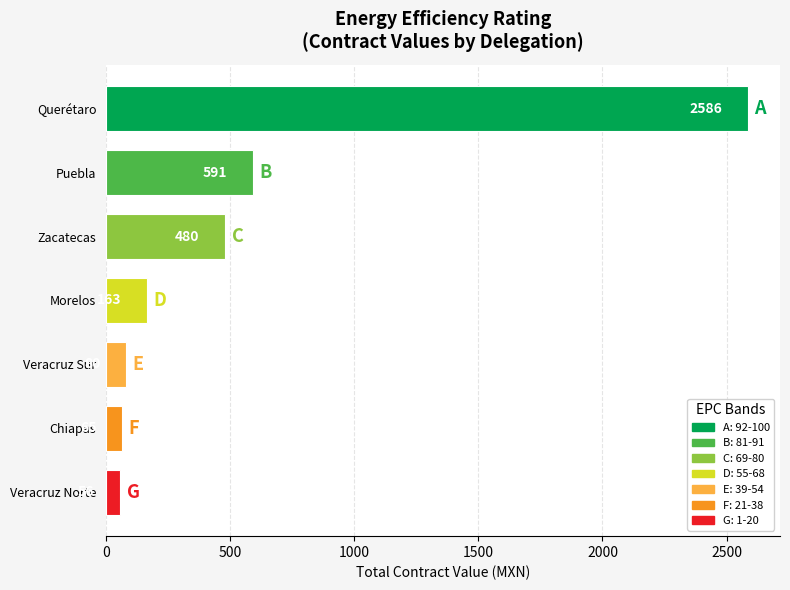

What is the smallest value displayed?

56.4